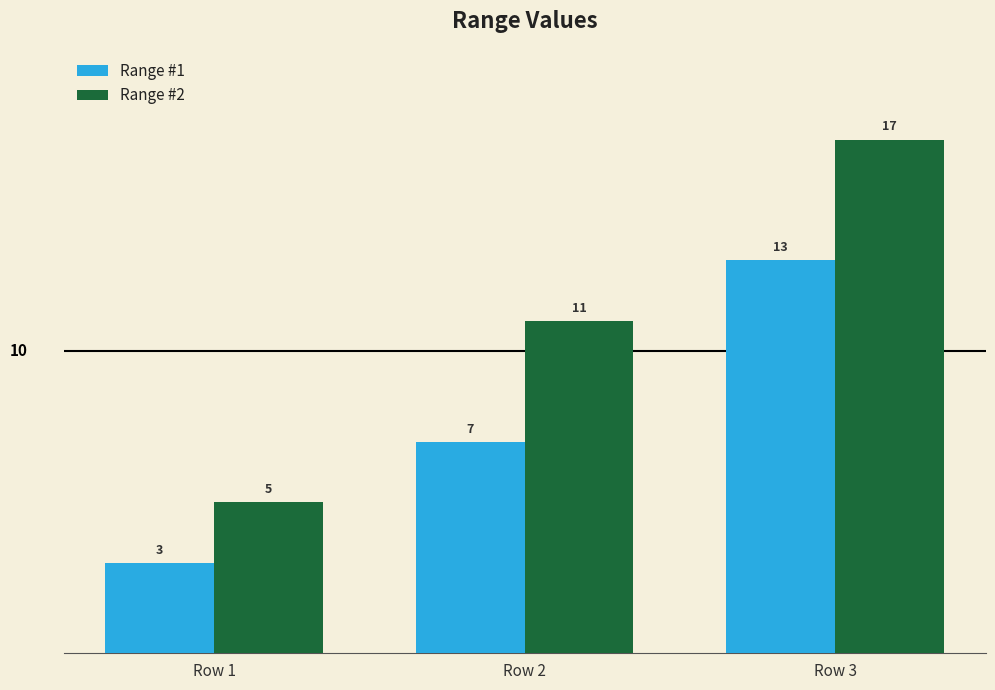

At which category does the chart reach its minimum across all series?

Row 1